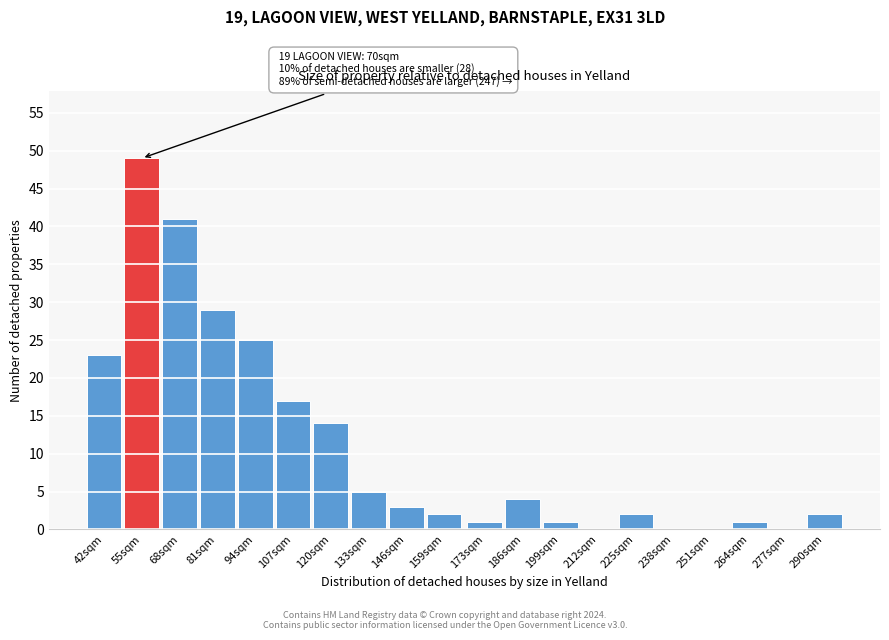

Reading right to left, list all the values displayed in this chart.

290sqm=2	277sqm=0	264sqm=1	251sqm=0	238sqm=0	225sqm=2	212sqm=0	199sqm=1	186sqm=4	173sqm=1	159sqm=2	146sqm=3	133sqm=5	120sqm=14	107sqm=17	94sqm=25	81sqm=29	68sqm=41	55sqm=49	42sqm=23